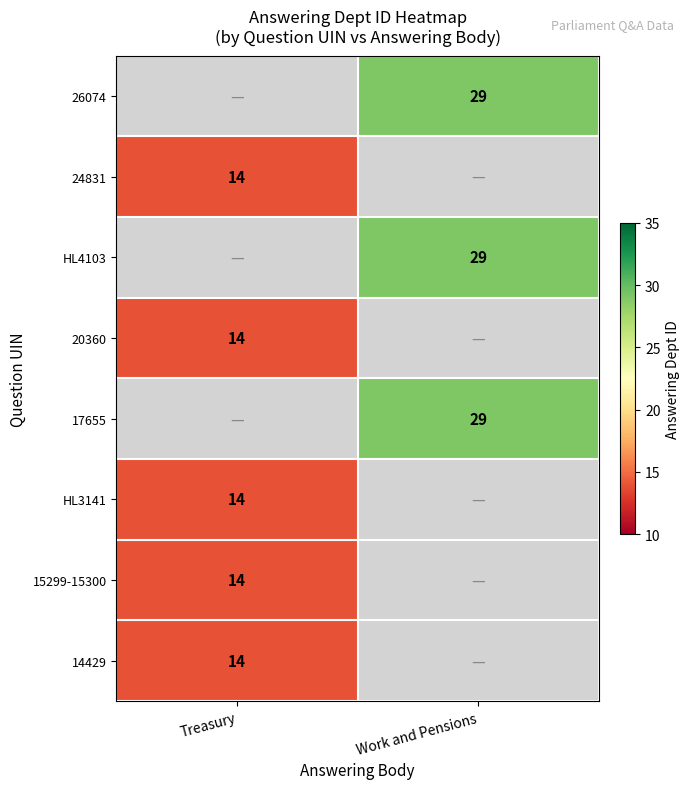

True or false: 26074 has a value of 20 at Work and Pensions.

False